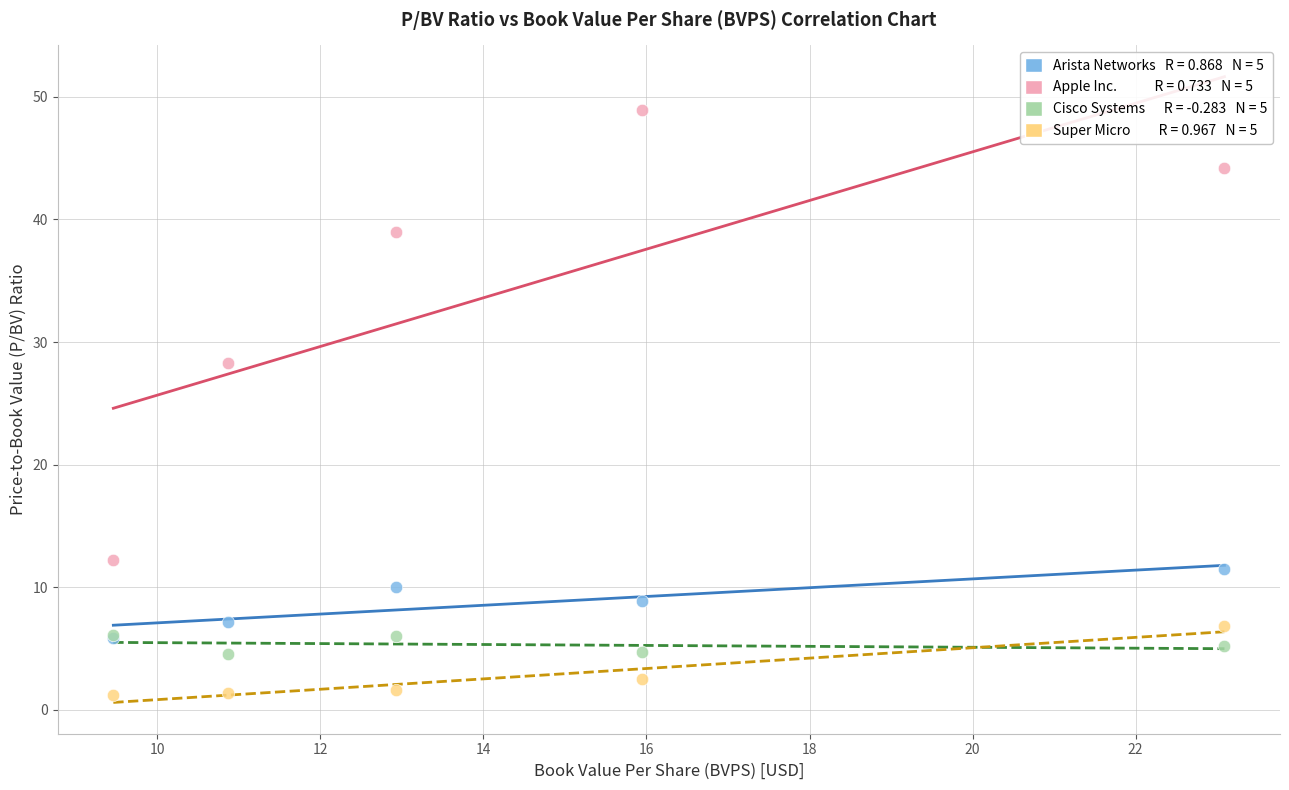

Across all series, what Y value is closest to 25?

28.3